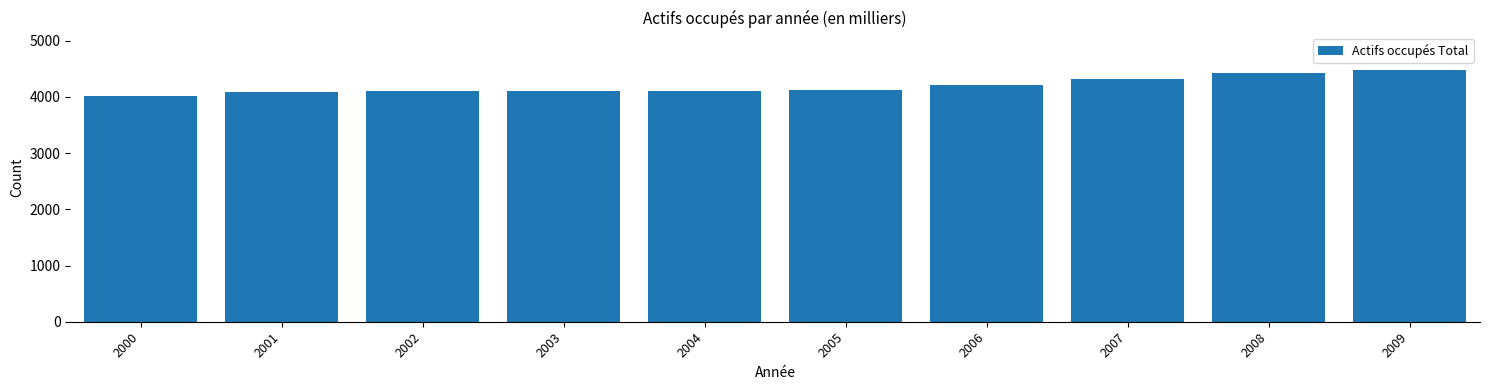

Is it true that the value at 2007 is 4323.7?

True